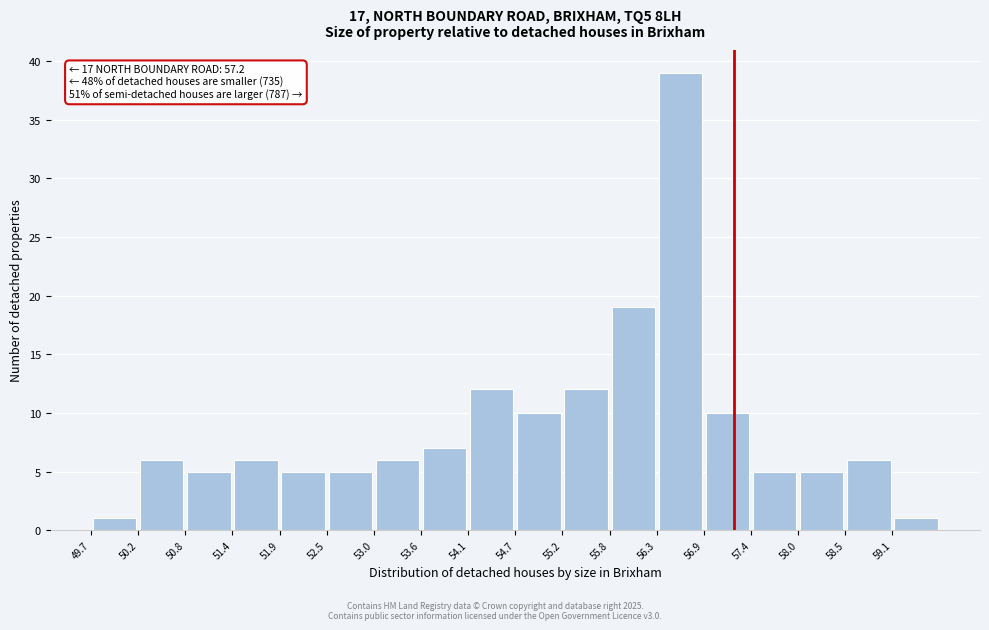

Which range on the x-axis has the tallest bar?

56.30 to 56.85